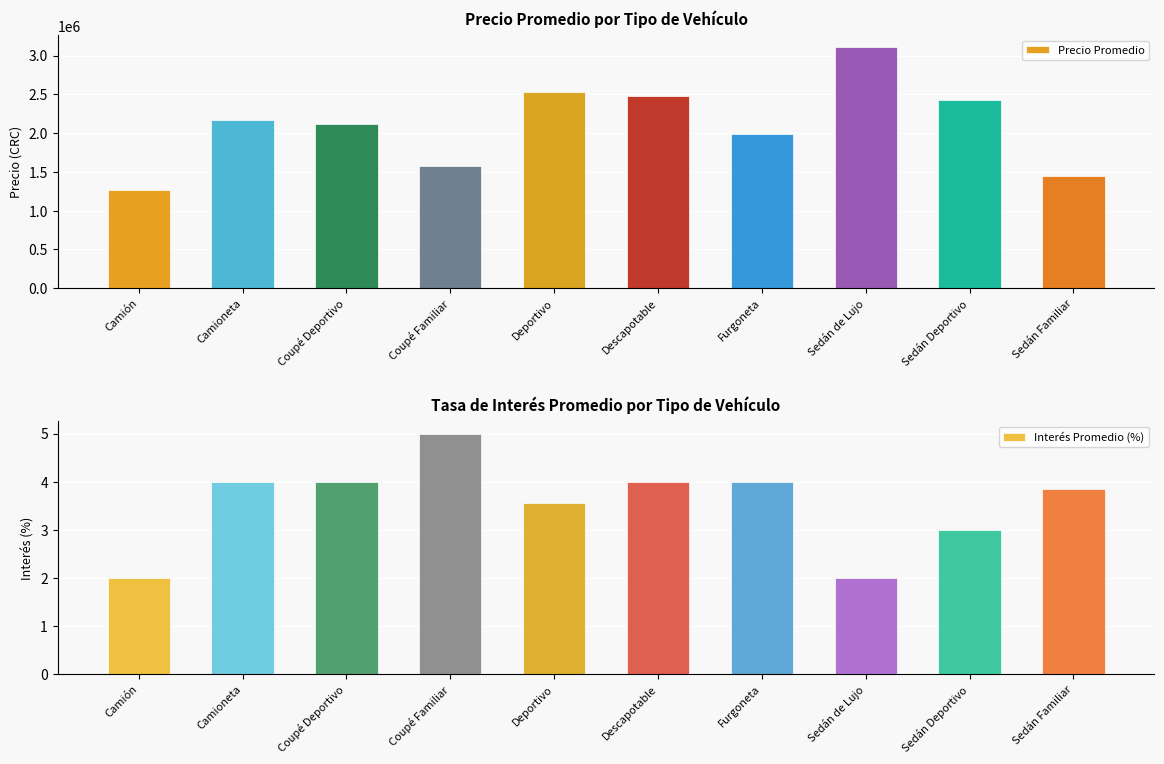

What is the total value across all series at Coupé Familiar?

1574605.0